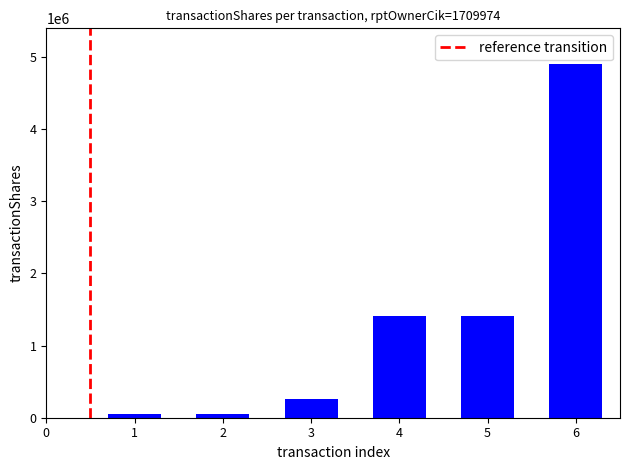

What is the sum of all values?

8098966